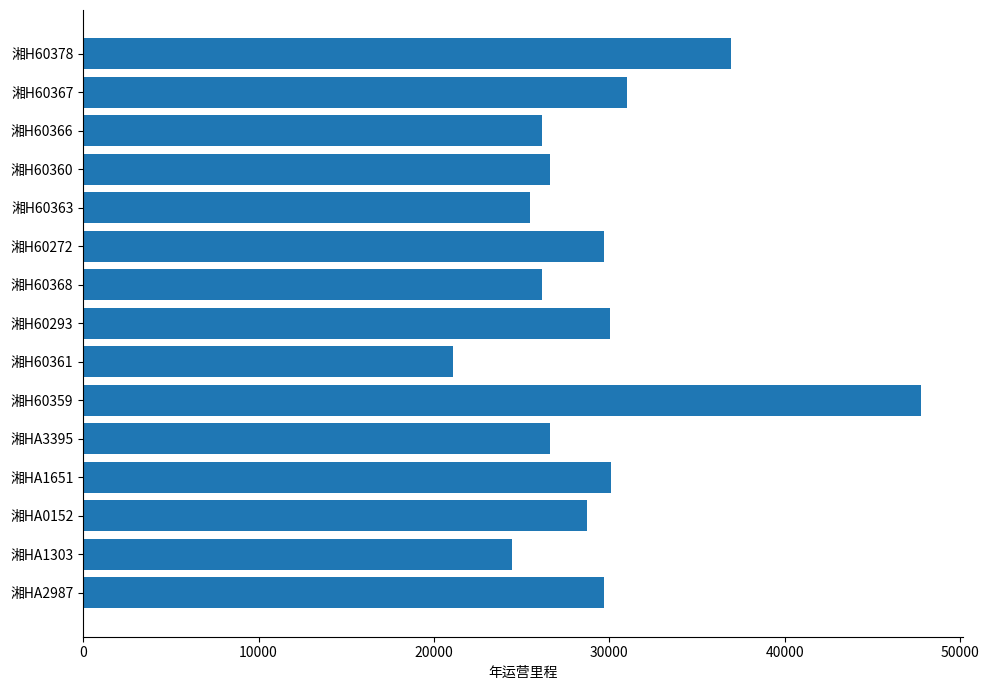

What is the ratio of the value at 湘H60293 to the value at 湘HA1303?

1.2